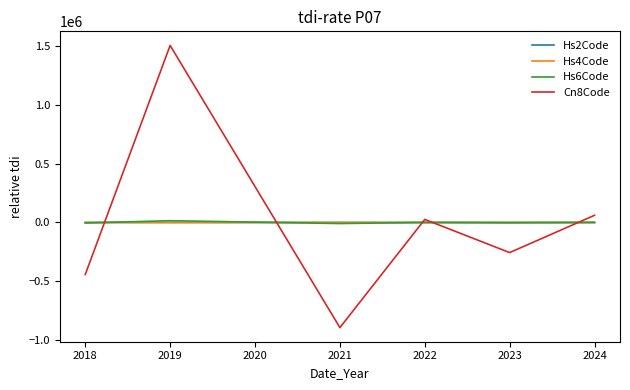

What is the highest value of the Cn8Code series?

1505951.7